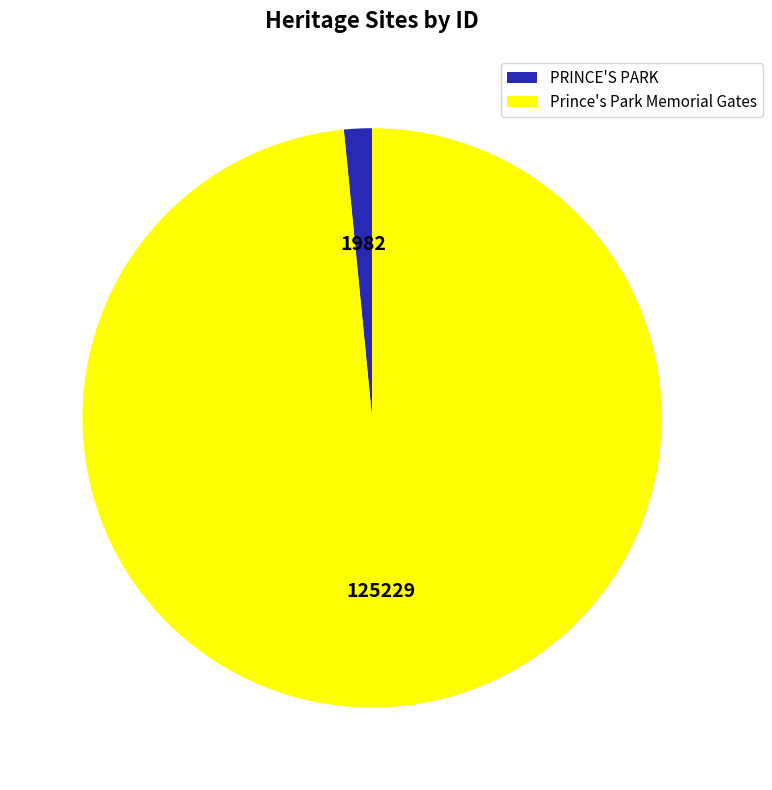

True or false: Prince's Park Memorial Gates accounts for 87% of the total.

False